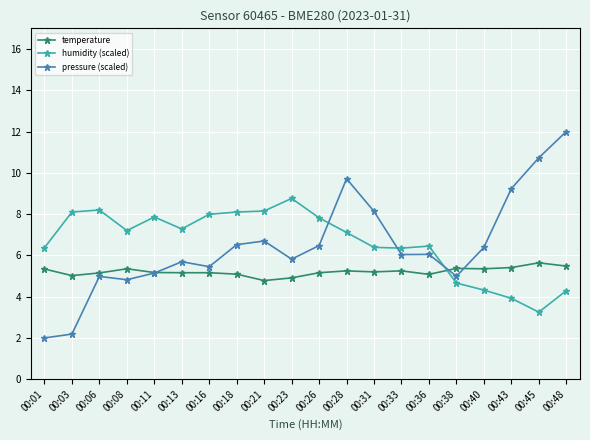

At how many categories does at least one series exceed 7?

15